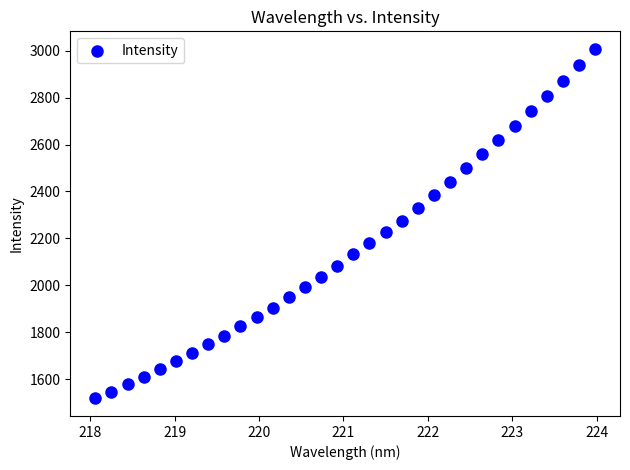

What is the range of X values (max minus min)?

5.9